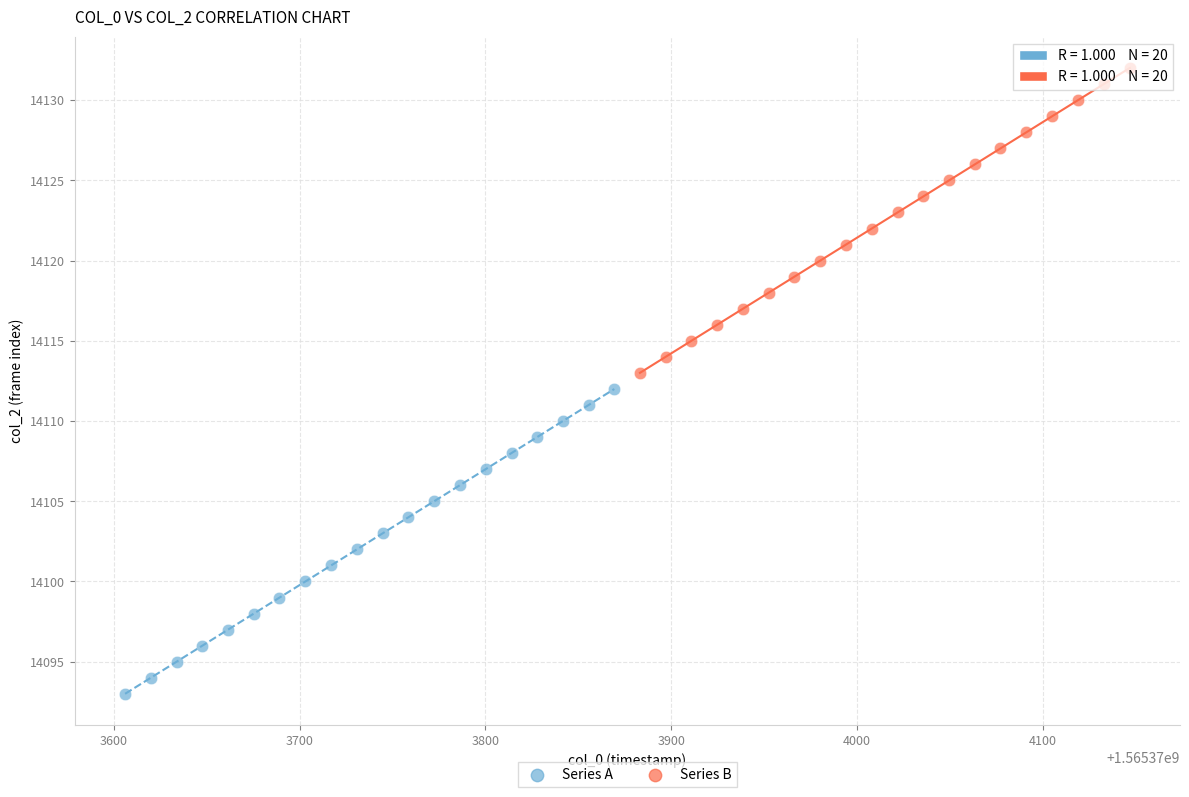

What are all the series names shown in the legend?

Series A, Series B